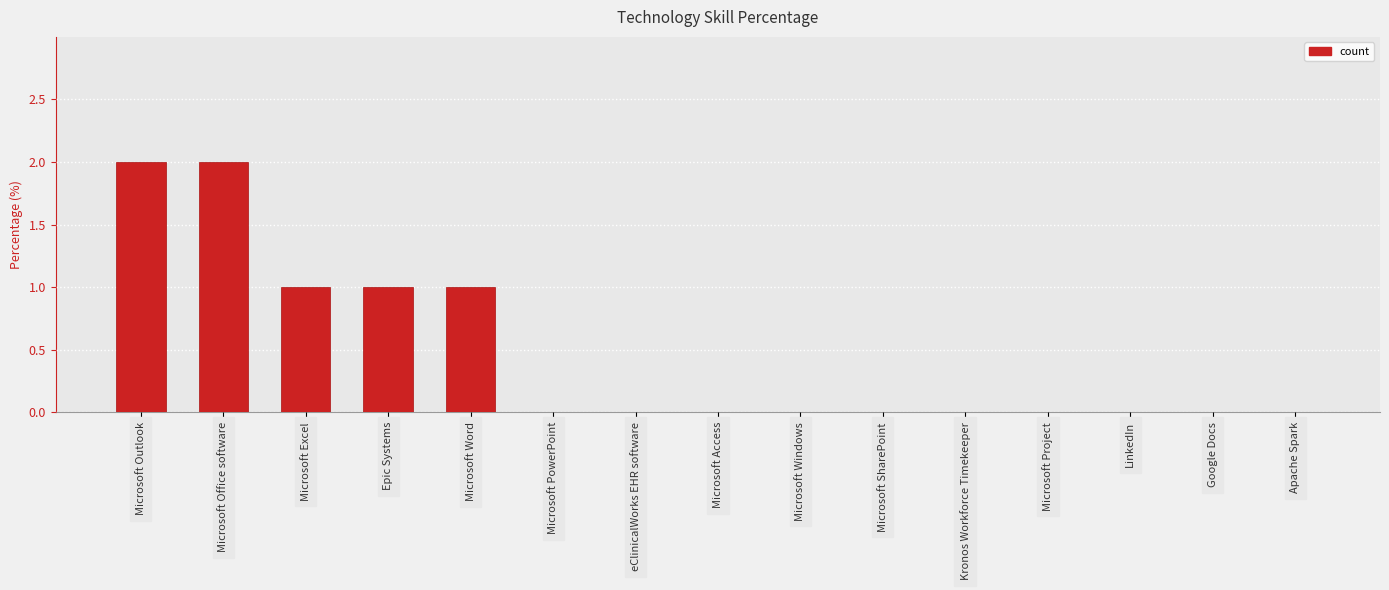

How many distinct data groups are displayed?

1